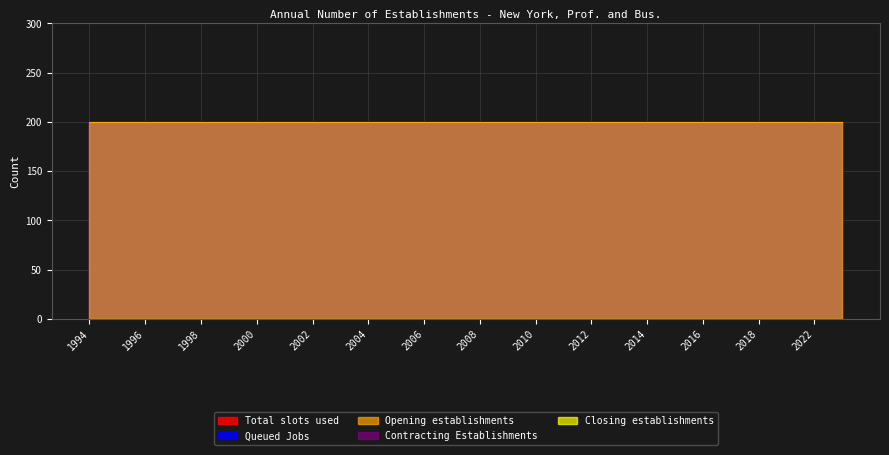

Reading right to left, what are all the values shown in this chart?

Total slots used: 200	200	200	200	200	200	200	200	200	200	200	200	200	200	200	200	200	200	200	200	200	200	200	200	200	200	200	200
Queued Jobs: 200	200	200	200	200	200	200	200	200	200	200	200	200	200	200	200	200	200	200	200	200	200	200	200	200	200	200	200
Opening establishments: 200	200	200	200	200	200	200	200	200	200	200	200	200	200	200	200	200	200	200	200	200	200	200	200	200	200	200	200
Contracting Establishments: 0	0	0	0	0	0	0	0	0	0	0	0	0	0	0	0	0	0	0	0	0	0	0	0	0	0	0	0
Closing establishments: 0	0	0	0	0	0	0	0	0	0	0	0	0	0	0	0	0	0	0	0	0	0	0	0	0	0	0	0